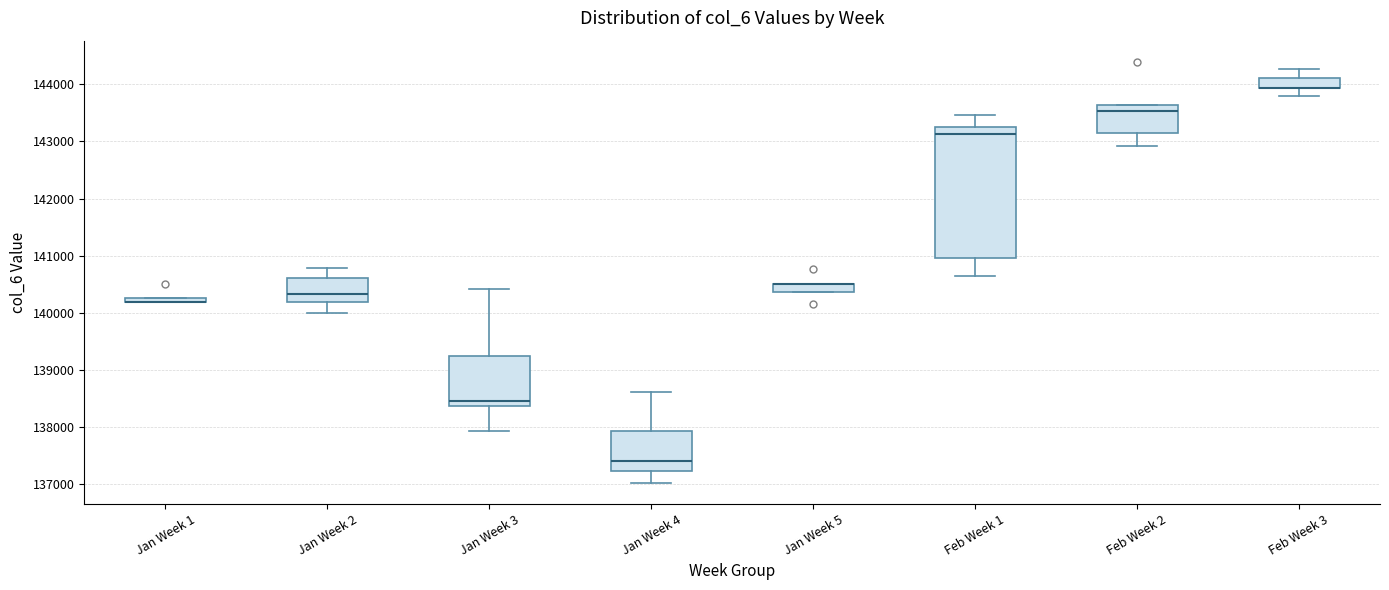

Where is the upper edge of the box for Feb Week 2 on the y-axis? The values are not printed on the chart, so give them approximately, as read against the axis.

143600